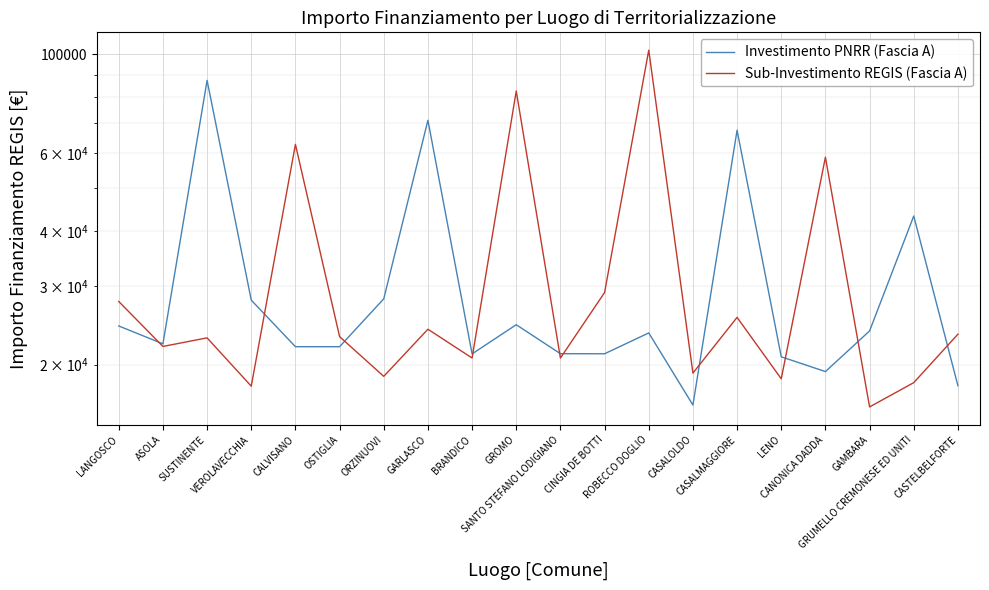

What is the average value of the Sub-Investimento REGIS (Fascia A) series?

32710.1